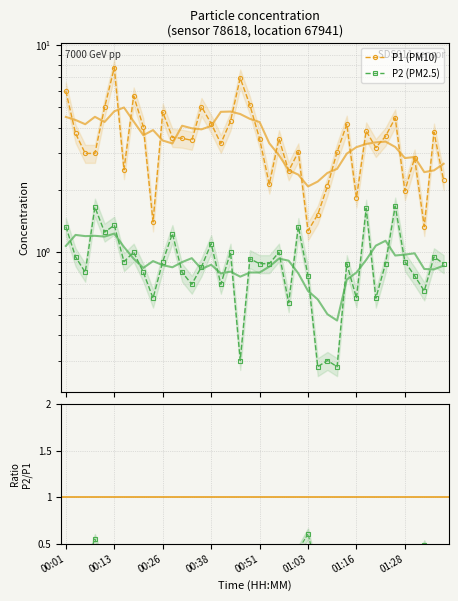

Does the chart have visible grid lines?

Yes